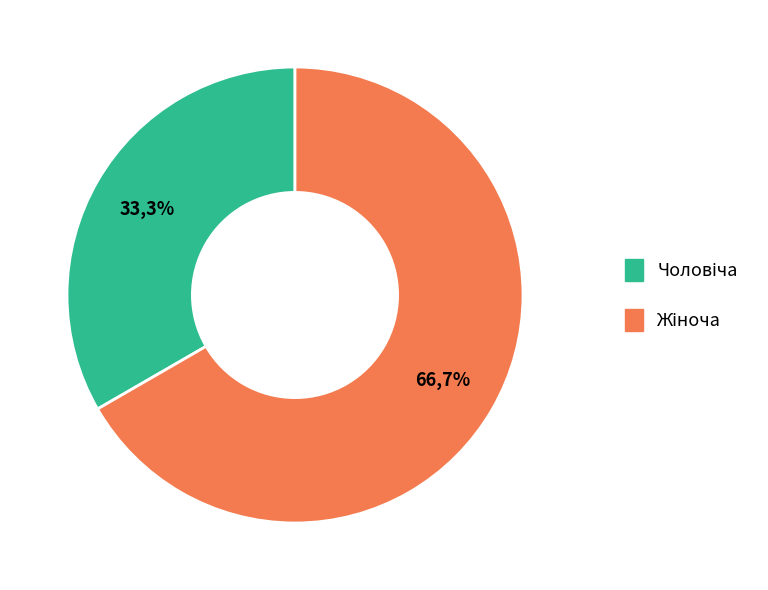

Count the number of slices in the pie.

2